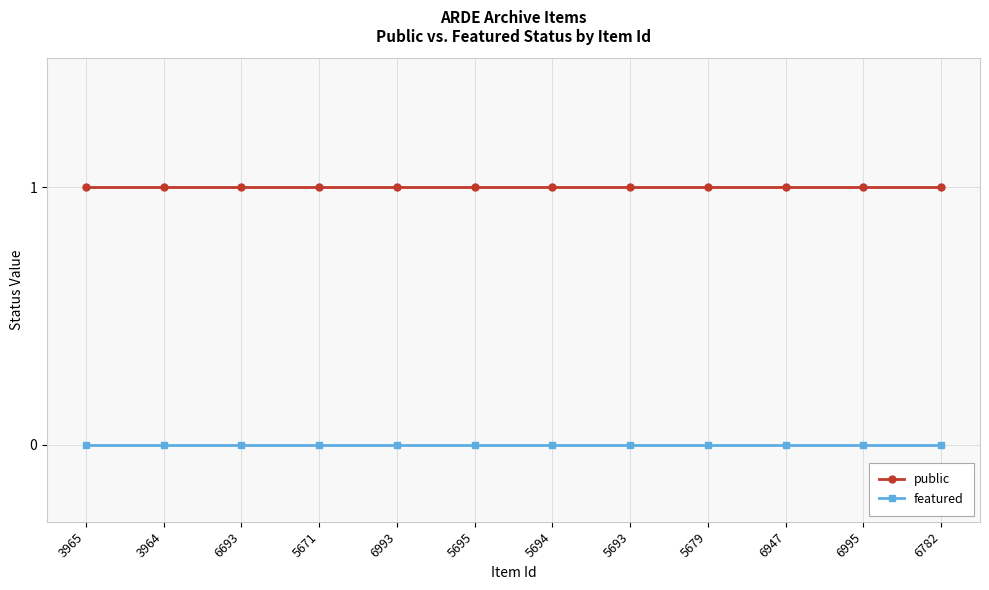

What is the sum of all public values?

12